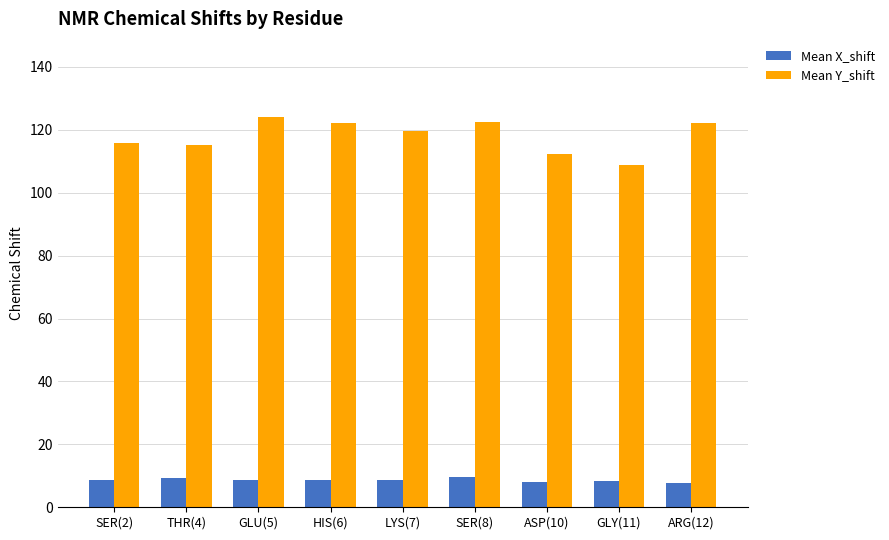

At how many categories does at least one series exceed 84?

9